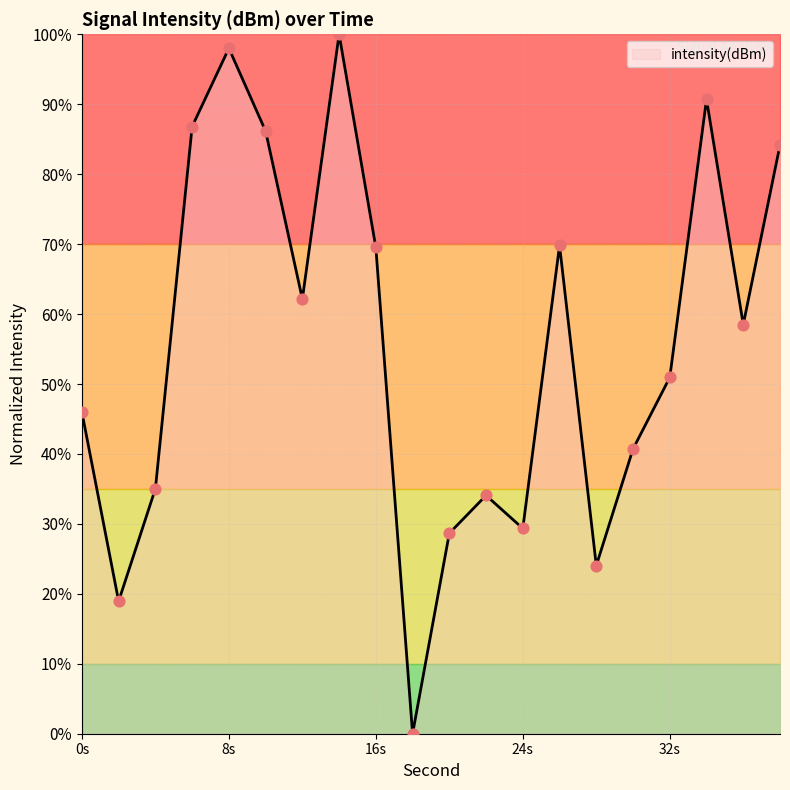

What is the greatest value displayed?

100.0